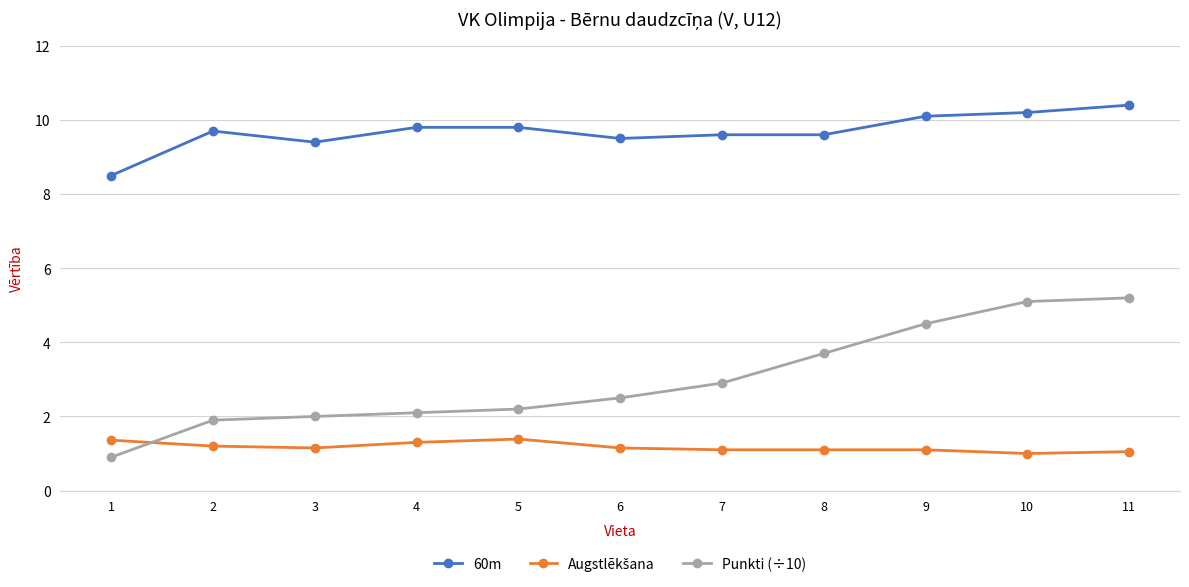

True or false: Punkti (÷10) has more than 1 interior local peaks.

False